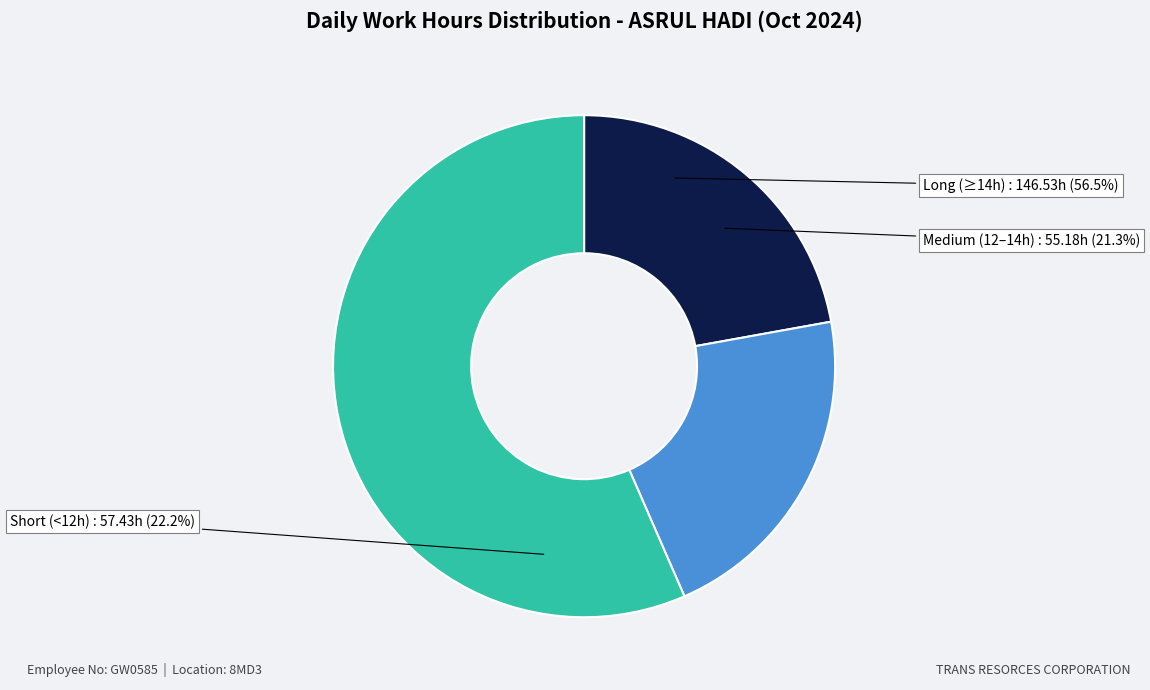

Does Day 7 (Mon) account for over 50% of the chart?

No